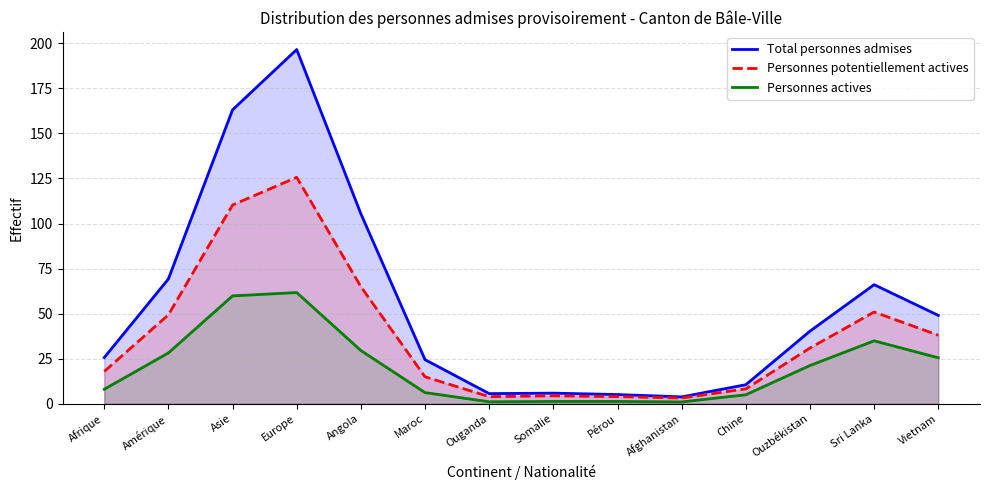

How many values in the Total personnes admises series exceed 40?

7